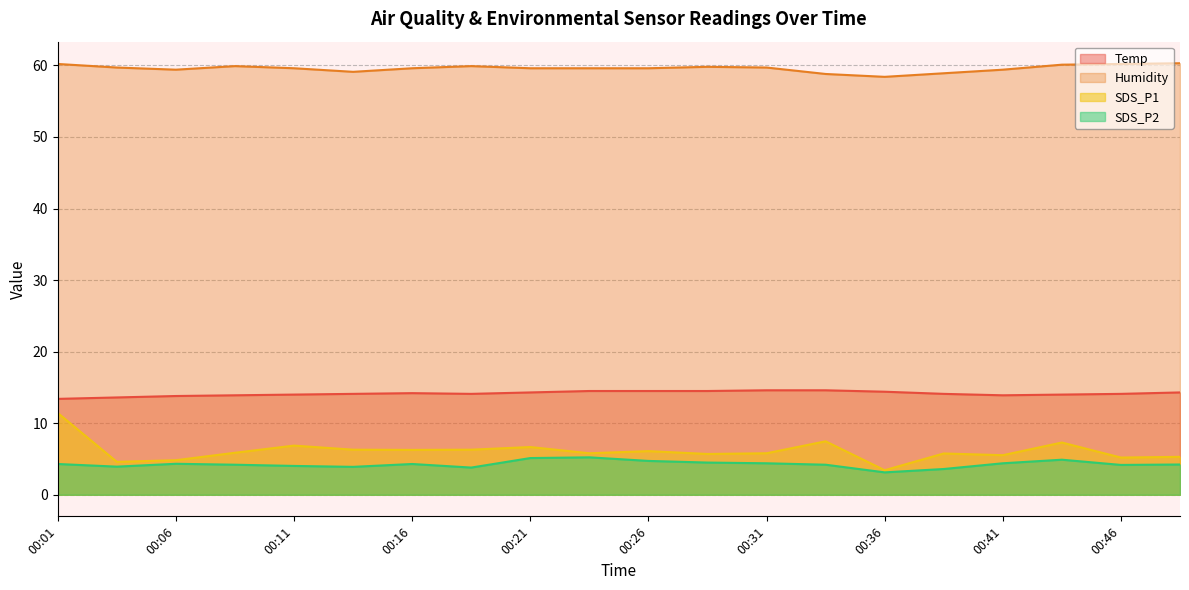

True or false: Humidity has a value of 59.9 at 00:09.

True